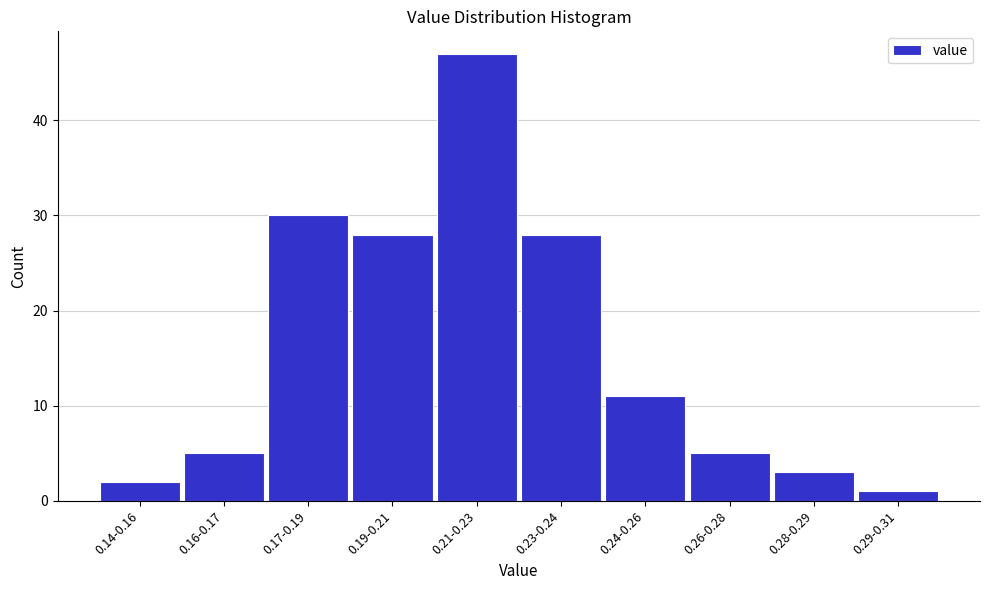

Reading right to left, list all the values displayed in this chart.

0.29-0.31=1	0.28-0.29=3	0.26-0.28=5	0.24-0.26=11	0.23-0.24=28	0.21-0.23=47	0.19-0.21=28	0.17-0.19=30	0.16-0.17=5	0.14-0.16=2